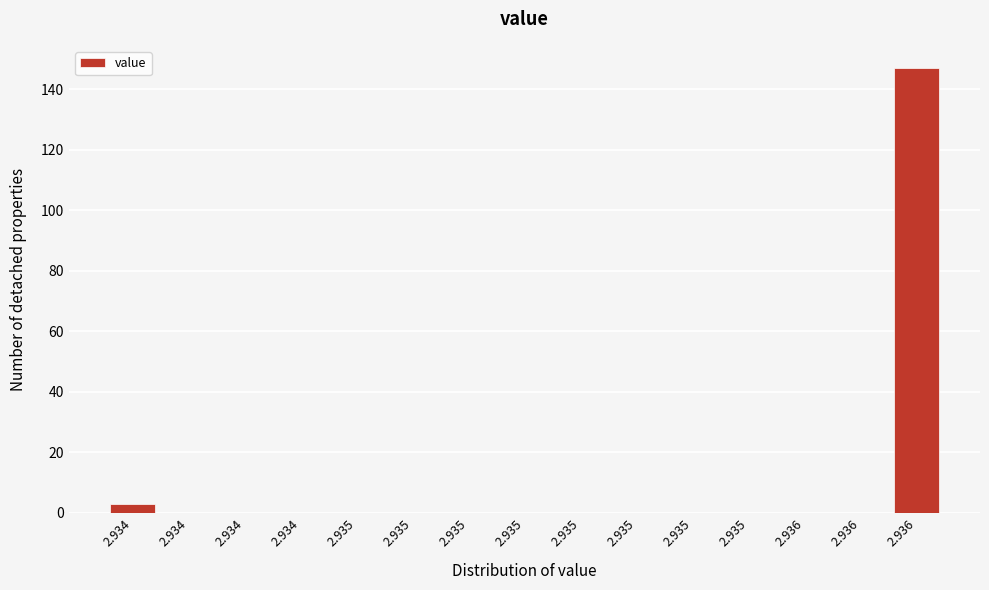

Count the number of data series in this chart.

1